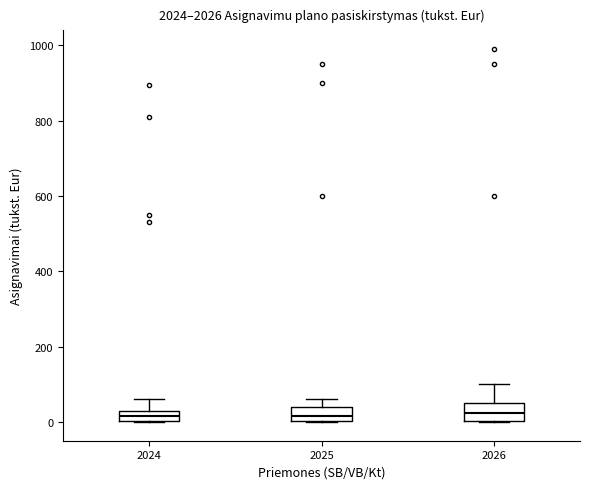

Where is the upper edge of the box at x = 2026 on the y-axis? The values are not printed on the chart, so give them approximately, as read against the axis.

60